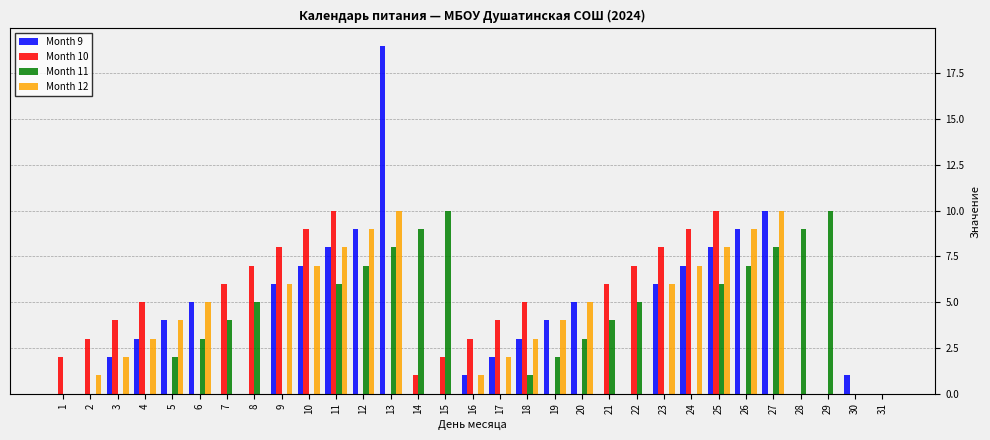

Is it true that Month 11 equals 0 at 16?

True